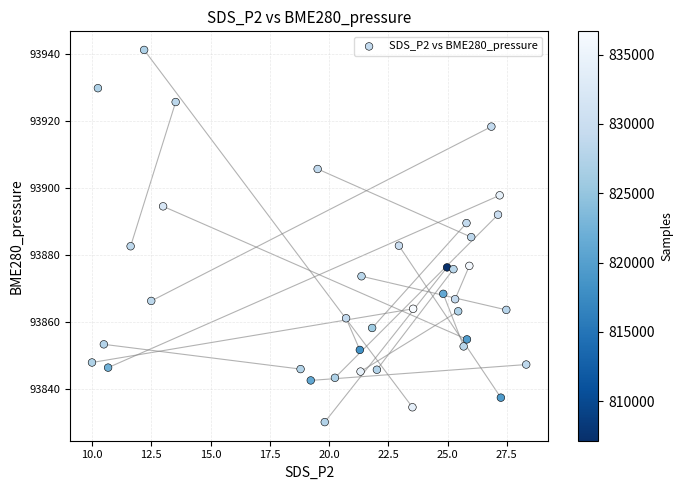

What is the range of X values (max minus min)?

18.3